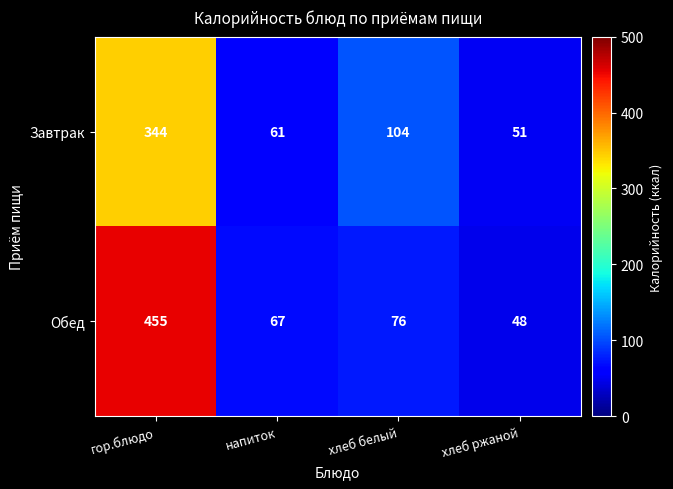

List the series in order of their peak value, highest first.

Обед, Завтрак